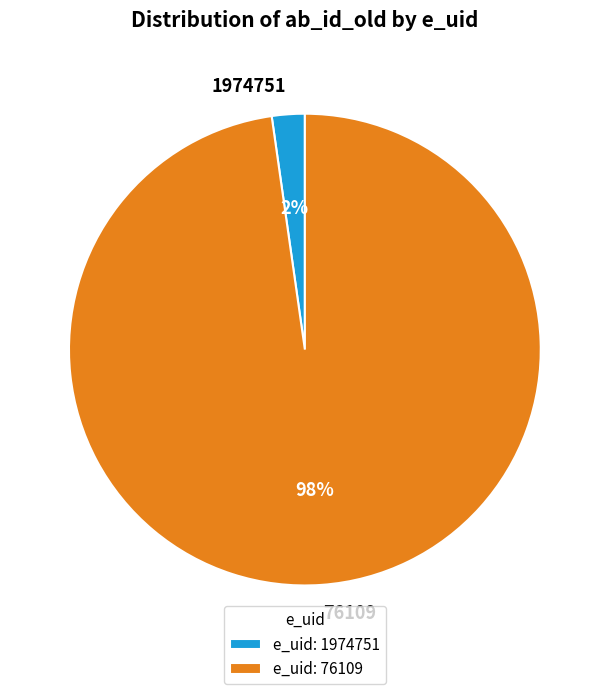

Is 76109 the majority of the pie?

Yes